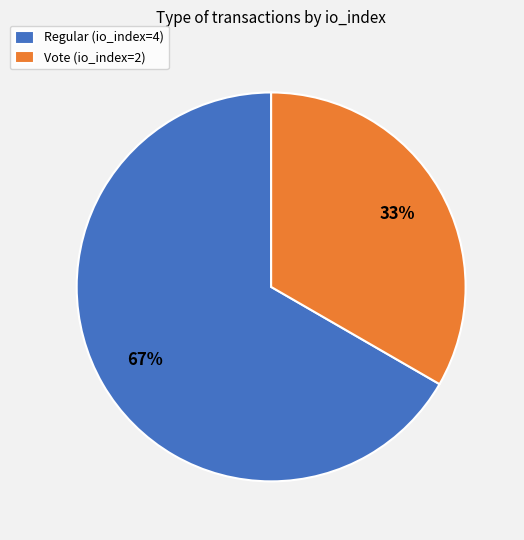

What is the largest slice in the pie chart?

Regular (io_index=4)